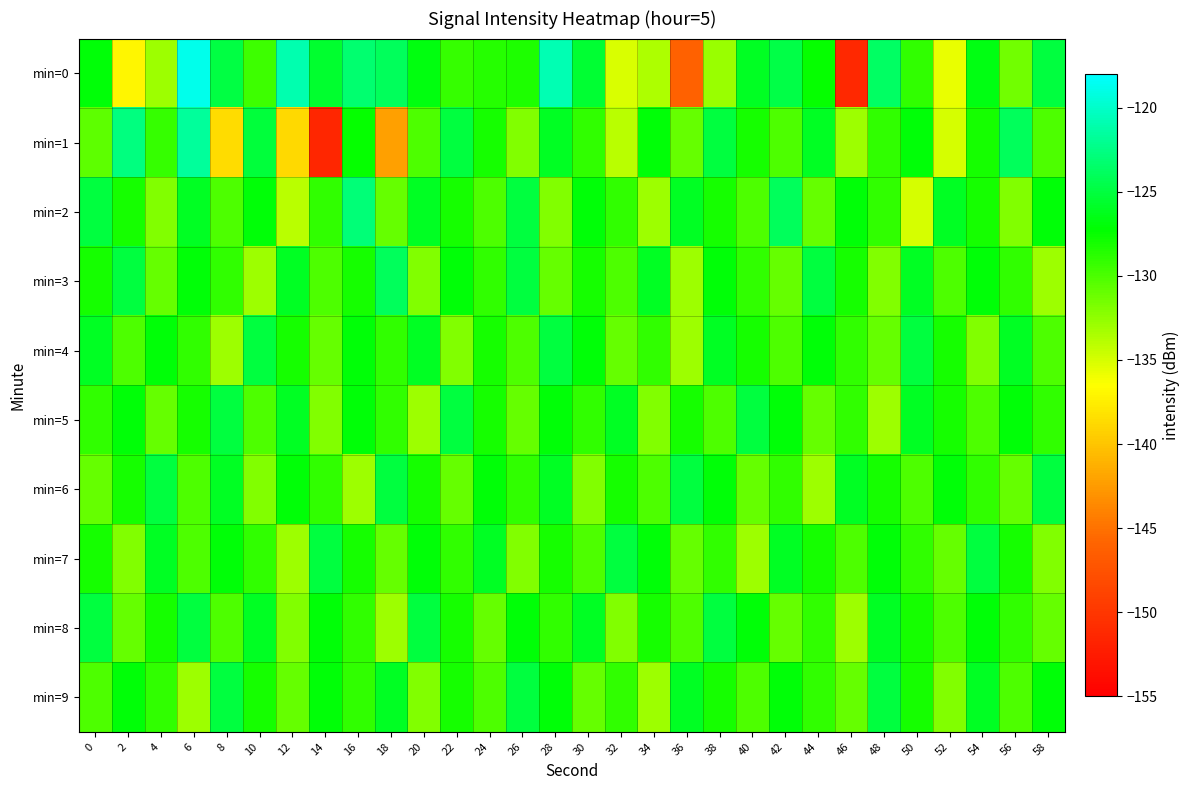

Reading left to right, extract all data points from this chart.

min=0: 0=-127.1	2=-136.9	4=-133.0	6=-118.8	8=-124.9	10=-129.4	12=-120.9	14=-125.6	16=-123.3	18=-124.0	20=-126.8	22=-129.2	24=-128.6	26=-128.3	28=-120.8	30=-125.4	32=-135.1	34=-133.6	36=-146.2	38=-132.8	40=-126.0	42=-124.7	44=-127.5	46=-151.3	48=-123.7	50=-129.1	52=-135.7	54=-126.6	56=-131.4	58=-125.0
min=1: 0=-130.7	2=-122.6	4=-129.3	6=-121.7	8=-138.7	10=-125.2	12=-138.8	14=-151.4	16=-127.5	18=-142.2	20=-130.0	22=-125.0	24=-128.0	26=-132.0	28=-126.0	30=-129.0	32=-134.0	34=-127.0	36=-131.0	38=-125.0	40=-128.0	42=-130.0	44=-126.0	46=-133.0	48=-129.0	50=-127.0	52=-135.0	54=-128.0	56=-124.0	58=-130.0
min=2: 0=-125.0	2=-128.0	4=-132.0	6=-126.0	8=-130.0	10=-127.0	12=-134.0	14=-129.0	16=-123.0	18=-131.0	20=-126.0	22=-128.0	24=-130.0	26=-125.0	28=-132.0	30=-127.0	32=-129.0	34=-133.0	36=-126.0	38=-128.0	40=-130.0	42=-124.0	44=-131.0	46=-127.0	48=-129.0	50=-135.0	52=-126.0	54=-128.0	56=-132.0	58=-127.0
min=3: 0=-128.0	2=-125.0	4=-131.0	6=-127.0	8=-129.0	10=-133.0	12=-126.0	14=-130.0	16=-128.0	18=-124.0	20=-132.0	22=-127.0	24=-129.0	26=-125.0	28=-131.0	30=-128.0	32=-130.0	34=-126.0	36=-133.0	38=-127.0	40=-129.0	42=-131.0	44=-125.0	46=-128.0	48=-132.0	50=-126.0	52=-130.0	54=-127.0	56=-129.0	58=-133.0
min=4: 0=-126.0	2=-130.0	4=-127.0	6=-129.0	8=-133.0	10=-125.0	12=-128.0	14=-131.0	16=-127.0	18=-129.0	20=-126.0	22=-132.0	24=-128.0	26=-130.0	28=-125.0	30=-127.0	32=-131.0	34=-129.0	36=-133.0	38=-126.0	40=-128.0	42=-130.0	44=-127.0	46=-129.0	48=-131.0	50=-125.0	52=-128.0	54=-132.0	56=-126.0	58=-130.0
min=5: 0=-129.0	2=-127.0	4=-131.0	6=-128.0	8=-125.0	10=-130.0	12=-126.0	14=-132.0	16=-127.0	18=-129.0	20=-133.0	22=-125.0	24=-128.0	26=-131.0	28=-127.0	30=-129.0	32=-126.0	34=-132.0	36=-128.0	38=-130.0	40=-125.0	42=-127.0	44=-131.0	46=-129.0	48=-133.0	50=-126.0	52=-128.0	54=-130.0	56=-127.0	58=-129.0
min=6: 0=-131.0	2=-128.0	4=-125.0	6=-130.0	8=-126.0	10=-132.0	12=-127.0	14=-129.0	16=-133.0	18=-125.0	20=-128.0	22=-131.0	24=-127.0	26=-129.0	28=-126.0	30=-132.0	32=-128.0	34=-130.0	36=-125.0	38=-127.0	40=-131.0	42=-129.0	44=-133.0	46=-126.0	48=-128.0	50=-130.0	52=-127.0	54=-129.0	56=-131.0	58=-125.0
min=7: 0=-128.0	2=-132.0	4=-126.0	6=-130.0	8=-127.0	10=-129.0	12=-133.0	14=-125.0	16=-128.0	18=-131.0	20=-127.0	22=-129.0	24=-126.0	26=-132.0	28=-128.0	30=-130.0	32=-125.0	34=-127.0	36=-131.0	38=-129.0	40=-133.0	42=-126.0	44=-128.0	46=-130.0	48=-127.0	50=-129.0	52=-131.0	54=-125.0	56=-128.0	58=-132.0
min=8: 0=-125.0	2=-131.0	4=-128.0	6=-125.0	8=-130.0	10=-126.0	12=-132.0	14=-127.0	16=-129.0	18=-133.0	20=-125.0	22=-128.0	24=-131.0	26=-127.0	28=-129.0	30=-126.0	32=-132.0	34=-128.0	36=-130.0	38=-125.0	40=-127.0	42=-131.0	44=-129.0	46=-133.0	48=-126.0	50=-128.0	52=-130.0	54=-127.0	56=-129.0	58=-131.0
min=9: 0=-130.0	2=-127.0	4=-129.0	6=-133.0	8=-125.0	10=-128.0	12=-131.0	14=-127.0	16=-129.0	18=-126.0	20=-132.0	22=-128.0	24=-130.0	26=-125.0	28=-127.0	30=-131.0	32=-129.0	34=-133.0	36=-126.0	38=-128.0	40=-130.0	42=-127.0	44=-129.0	46=-131.0	48=-125.0	50=-128.0	52=-132.0	54=-126.0	56=-130.0	58=-127.0